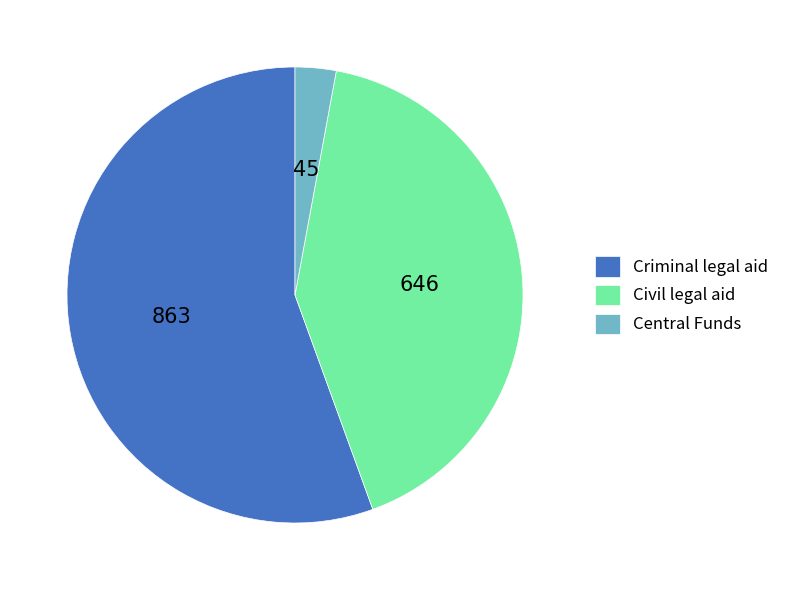

The Central Funds slice represents 3% of the pie. True or false?

True